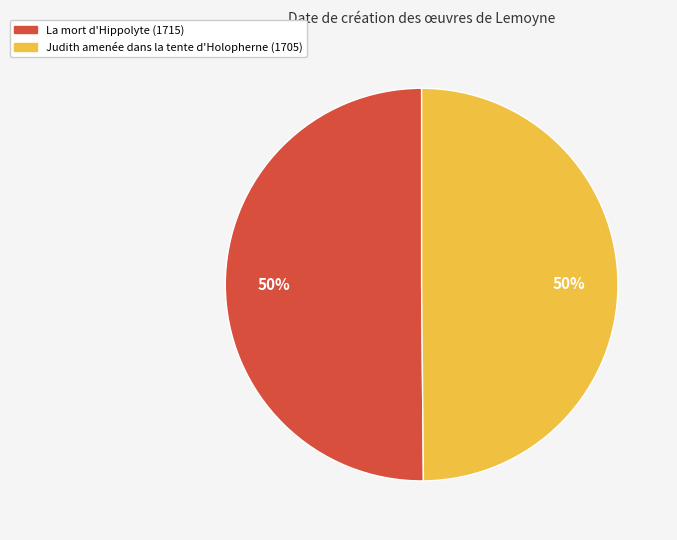

Approximately how many times larger is the value at La mort d'Hippolyte (1715) compared to Judith amenée dans la tente d'Holopherne (1705)?

1.0